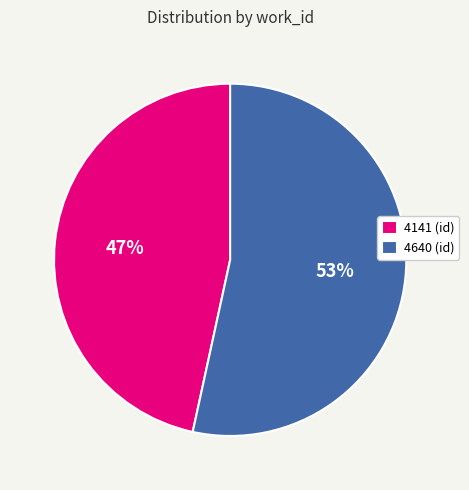

Is it true that 4141 (id) is 34% of the pie?

False